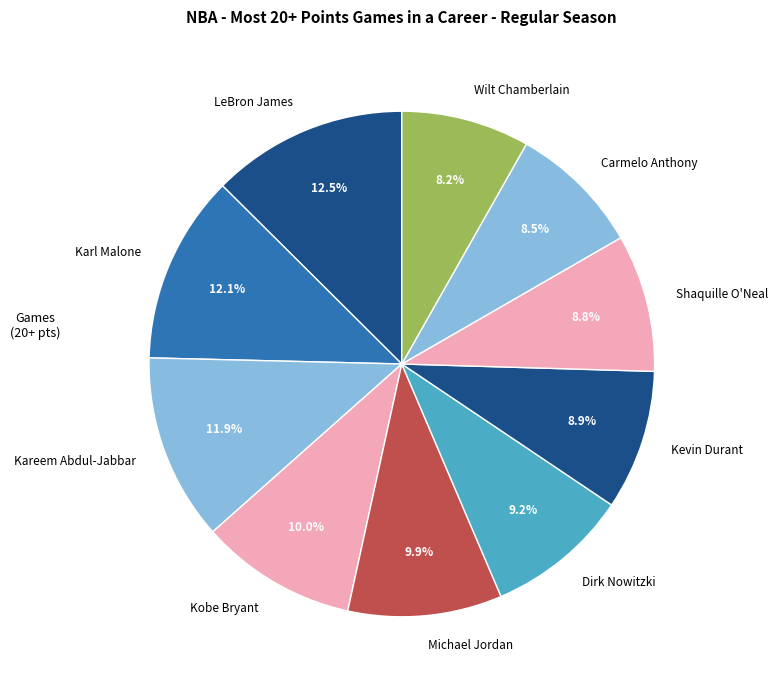

Between Shaquille O'Neal and Michael Jordan, which is larger?

Michael Jordan